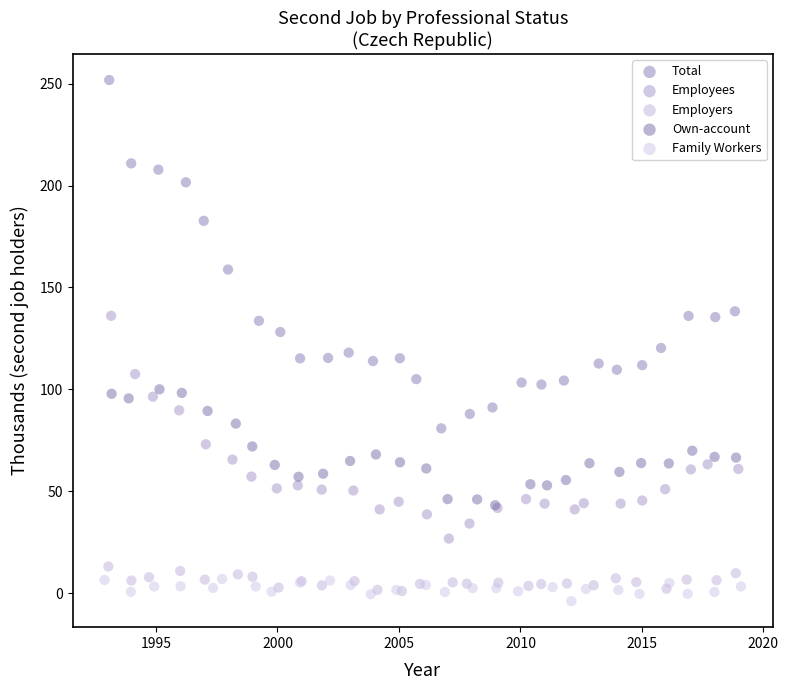

What are all the series names shown in the legend?

Total, Employees, Employers, Own-account, Family Workers